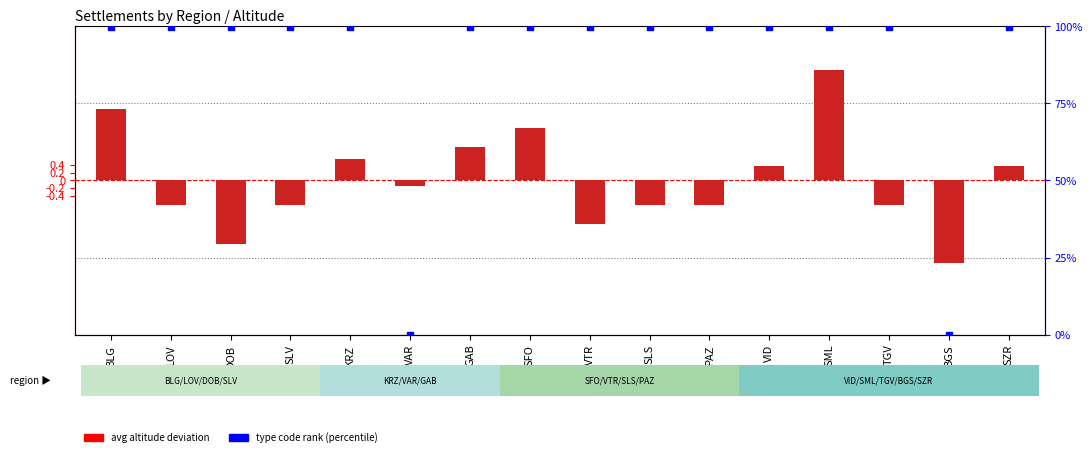

Which series has the largest total across all categories?

type code rank